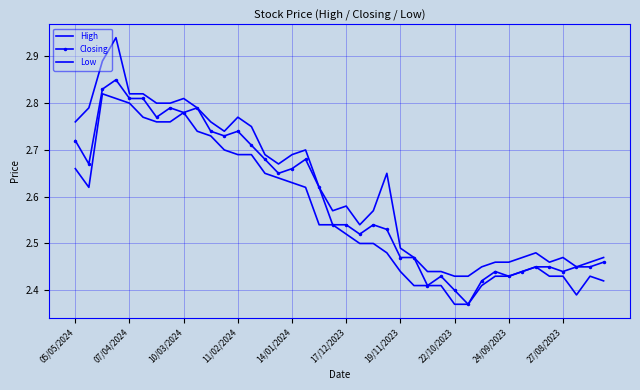

True or false: Low has more than 1 interior local peaks.

True